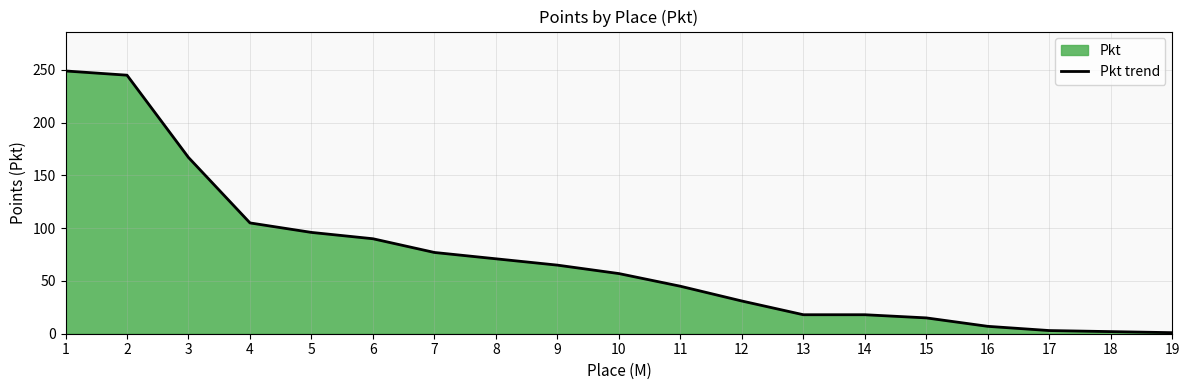

What is the change in value from 13 to 19?

-17